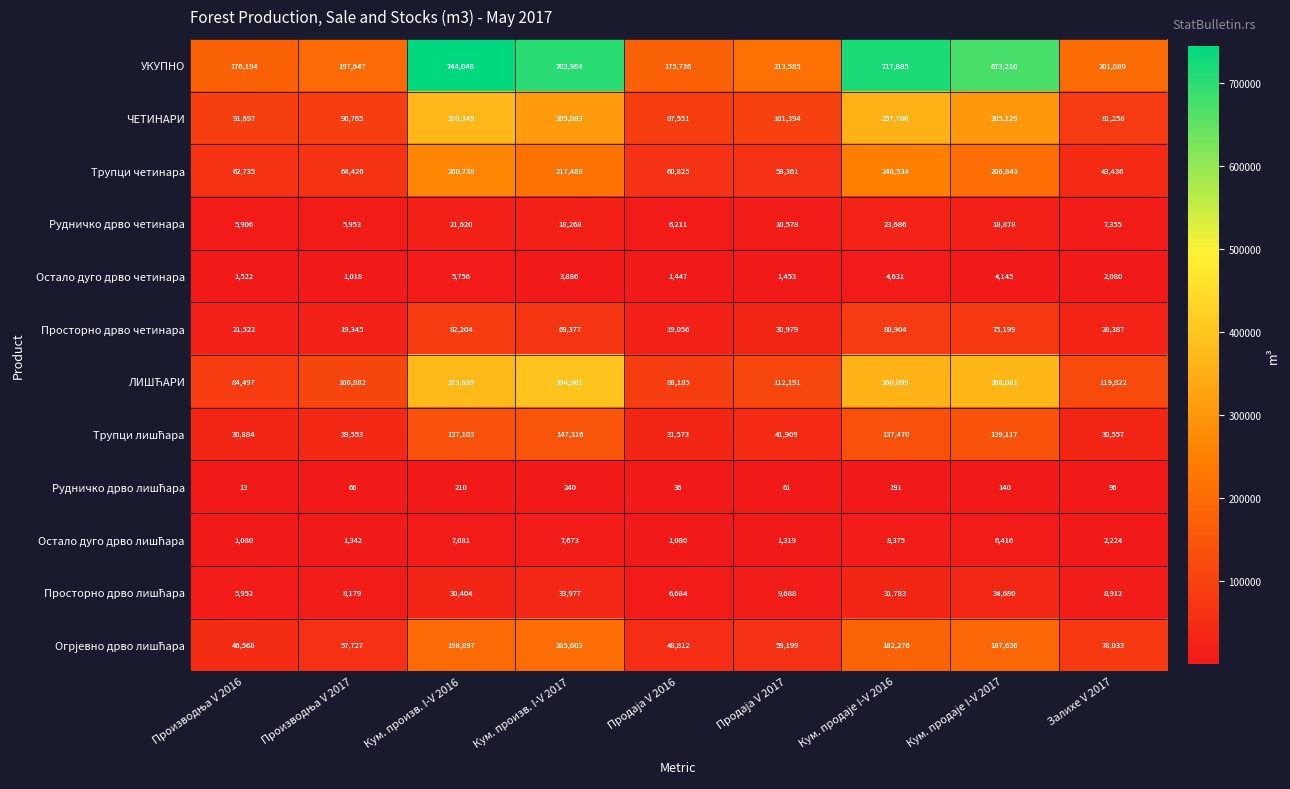

What is the difference between the maximum and minimum values in the Рудничко дрво четинара series?

17780